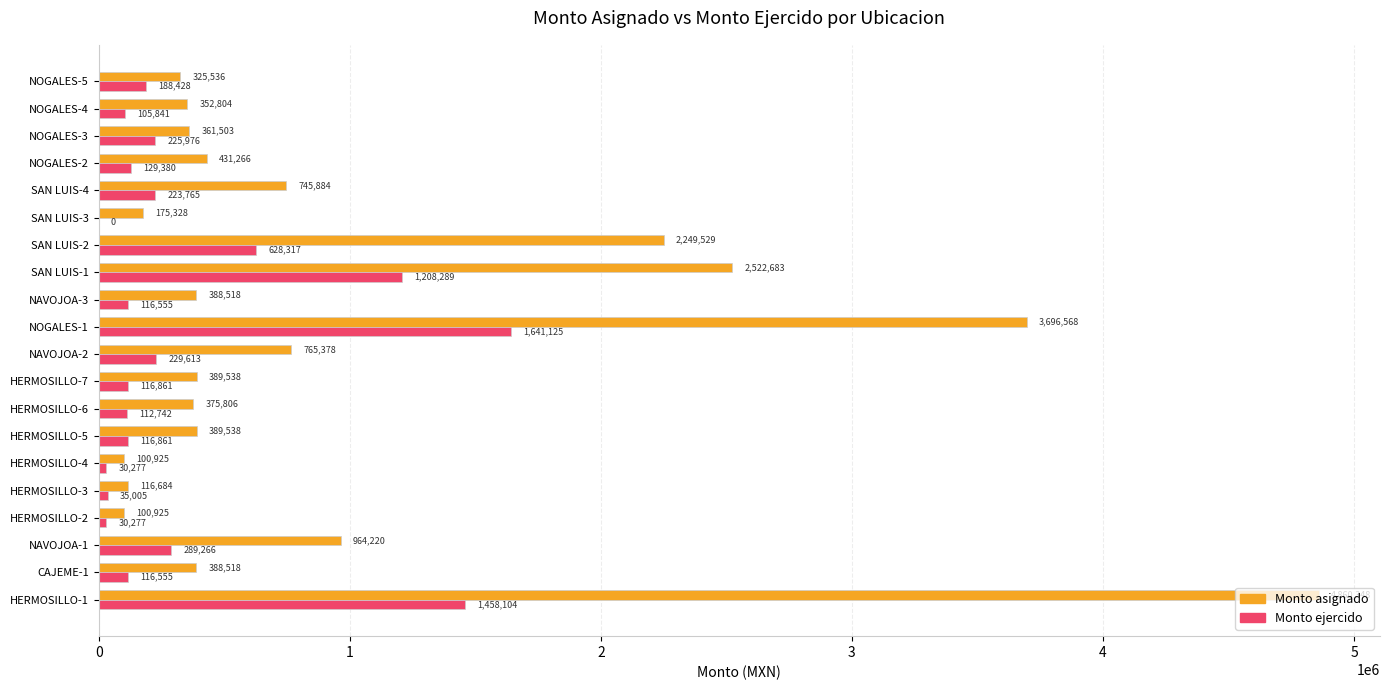

Where is Monto asignado nearest to the value 2480636?

SAN LUIS-1